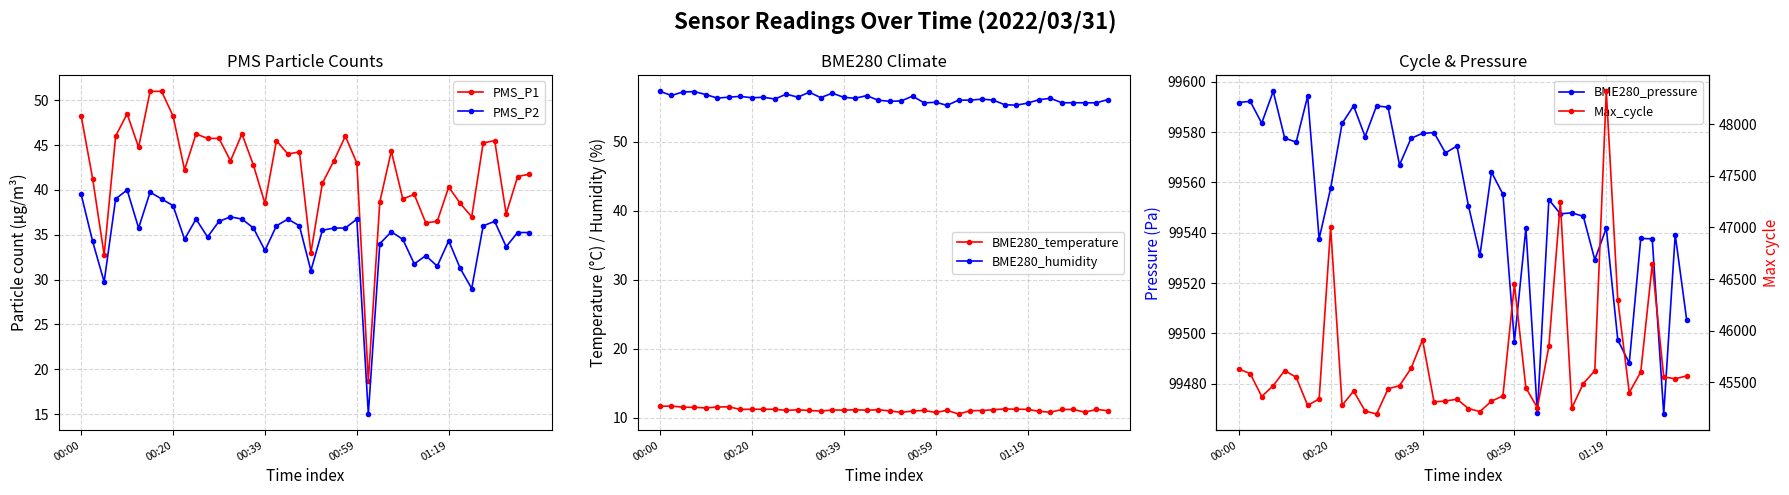

What is the smallest value displayed?

10.5